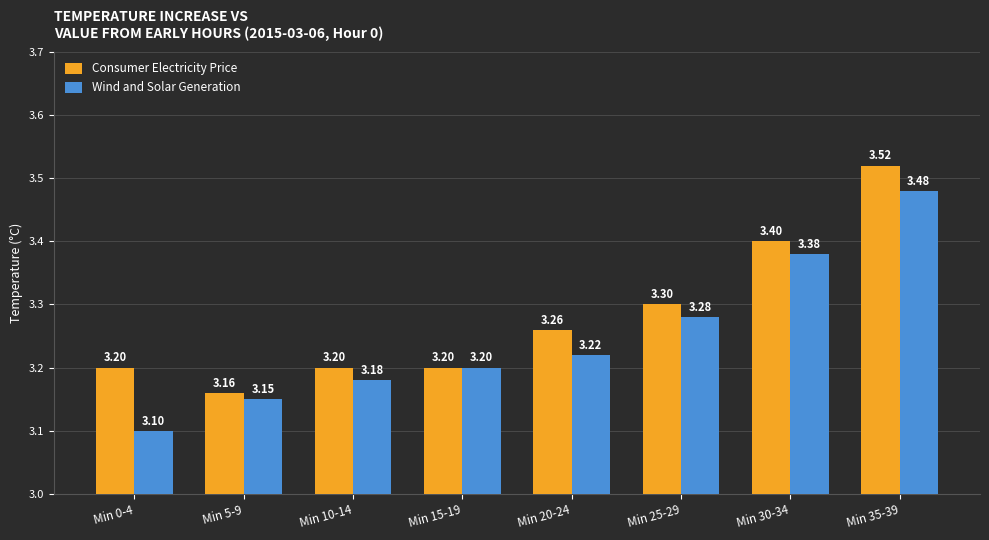

Count the number of data series in this chart.

2